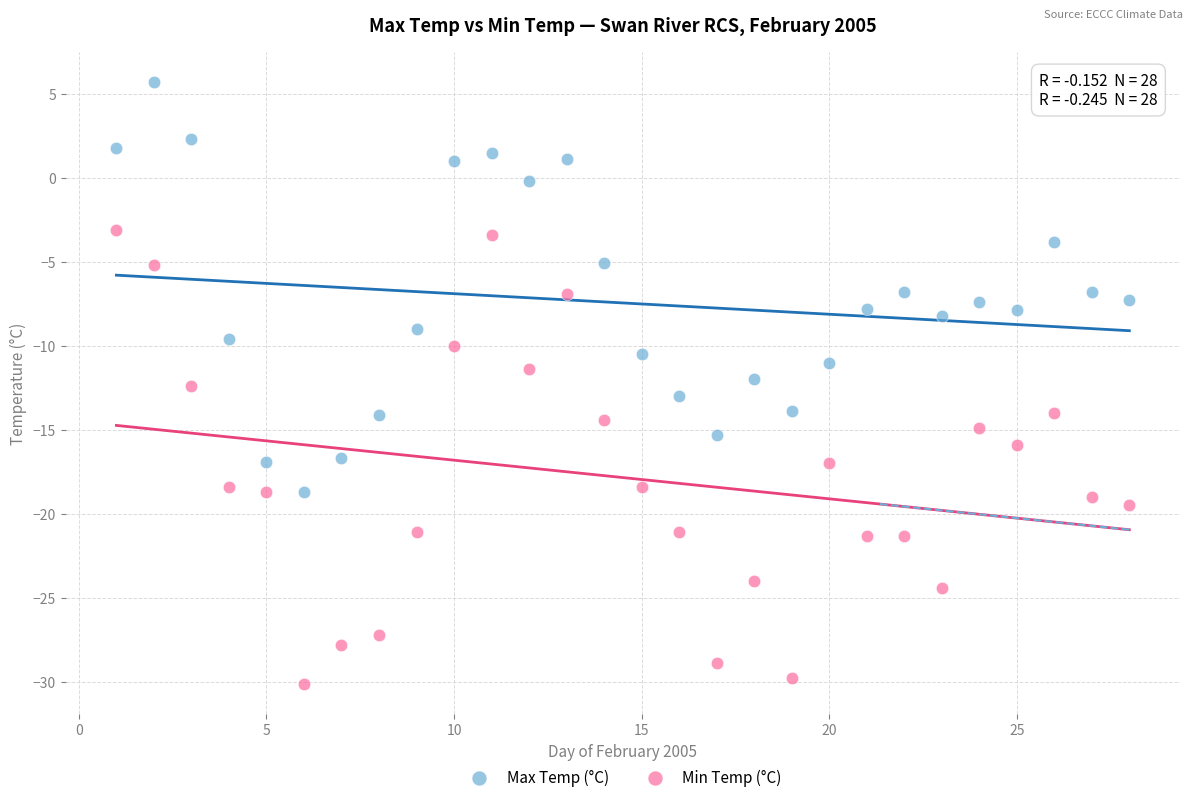

Which series reaches the minimum Y coordinate?

Min Temp (°C)